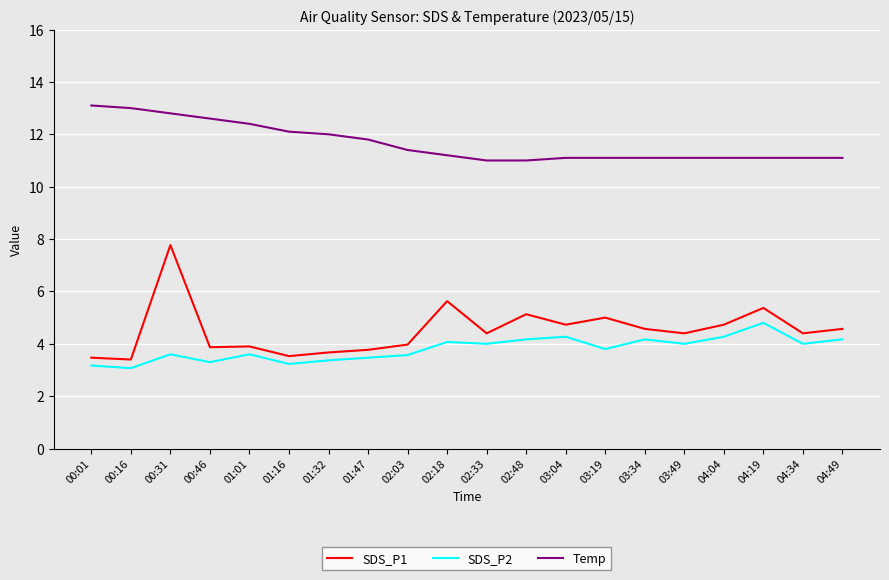

The SDS_P2 series shows 3.5 at 01:47. True or false?

True